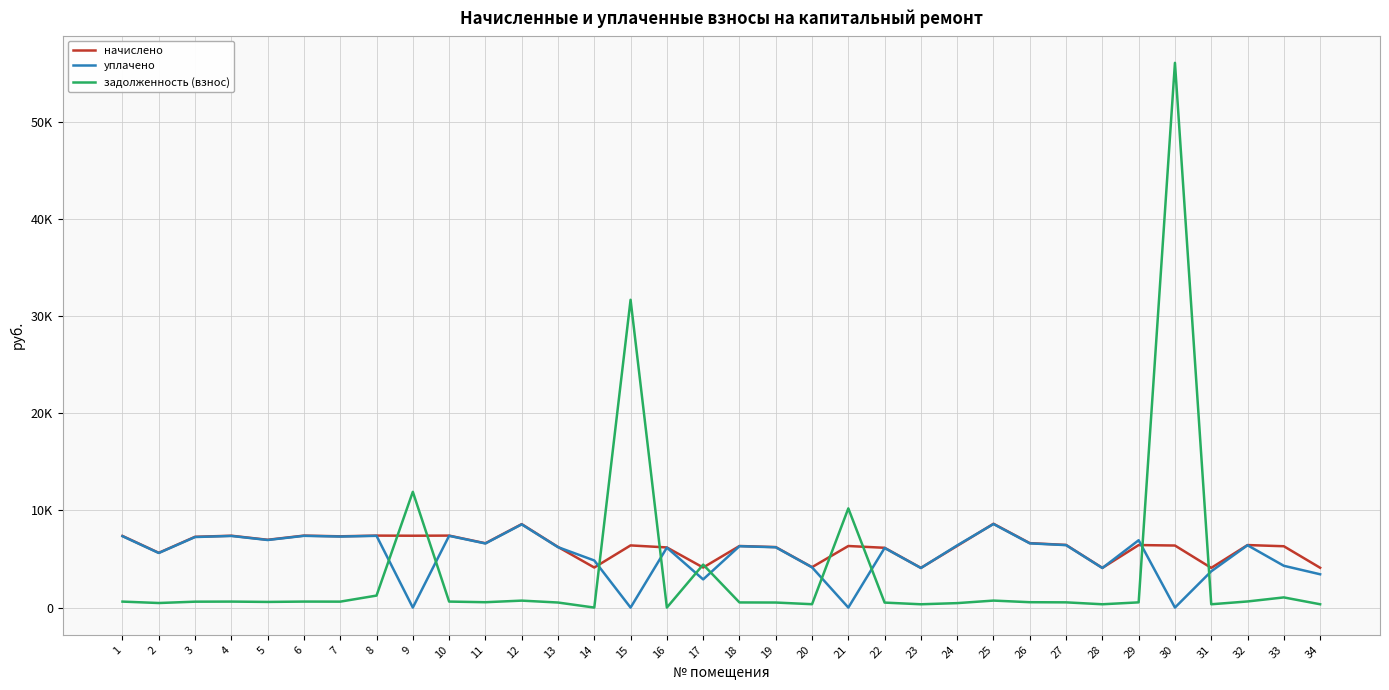

True or false: начислено has a value of 6353.0 at 24.

True